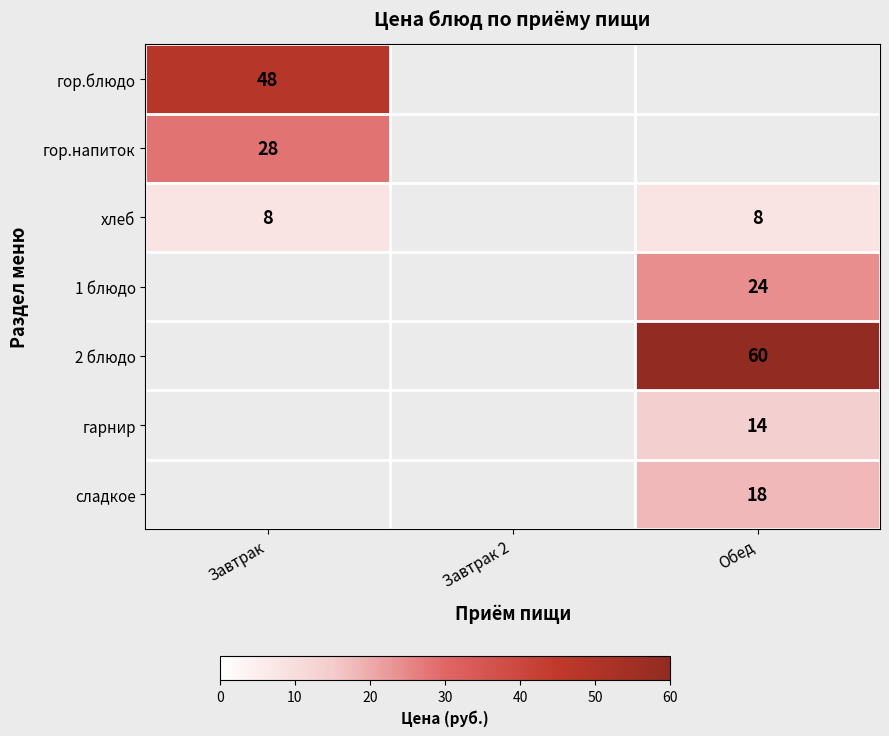

The value of хлеб at Обед is 4. True or false?

False